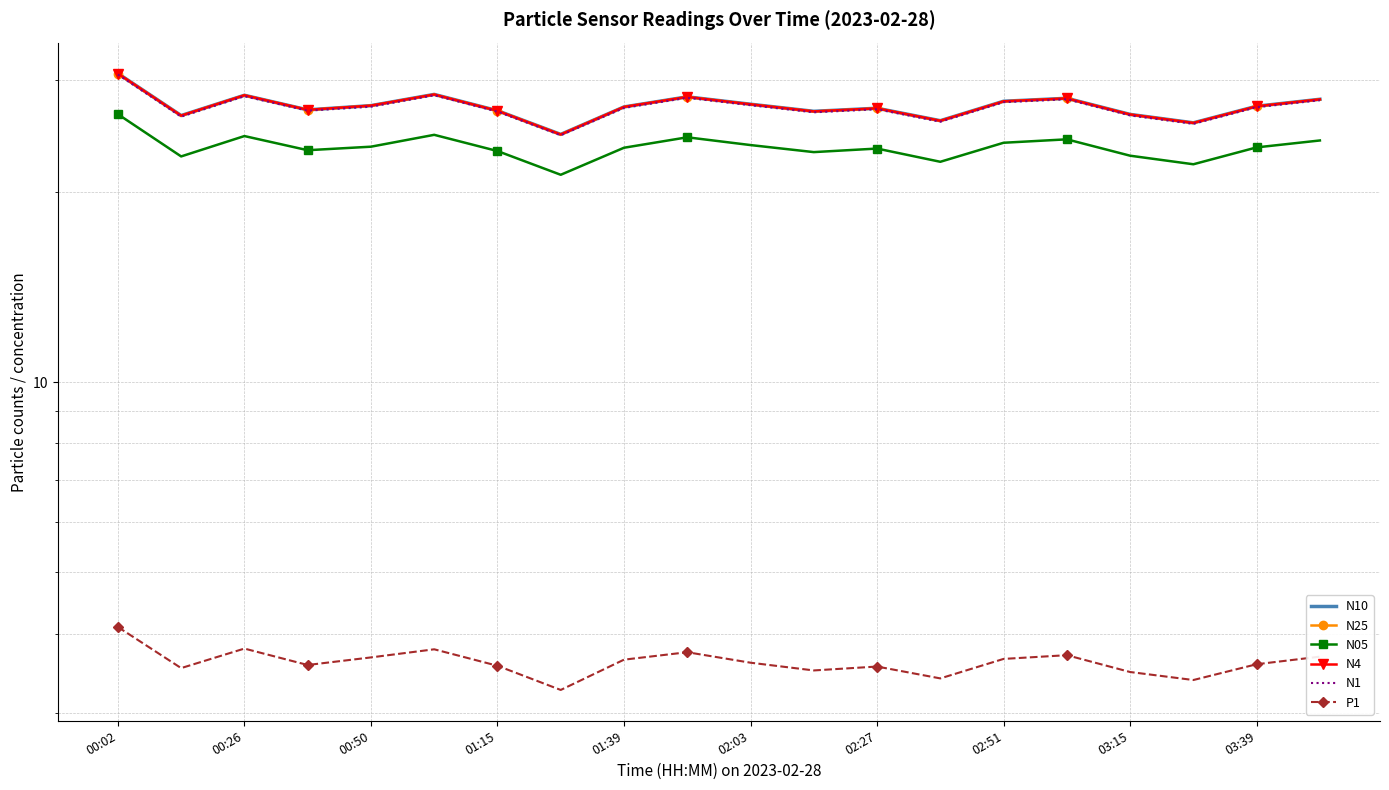

Reading left to right, extract all data points from this chart.

N10: 30.8	26.4	28.4	26.9	27.4	28.5	26.9	24.6	27.2	28.2	27.5	26.8	27.1	25.9	27.8	28.1	26.5	25.7	27.3	28.0
N25: 30.7	26.4	28.4	26.9	27.4	28.5	26.9	24.6	27.2	28.2	27.5	26.8	27.1	25.9	27.8	28.1	26.5	25.7	27.3	28.0
N05: 26.5	22.7	24.5	23.3	23.6	24.6	23.2	21.3	23.5	24.4	23.7	23.1	23.4	22.3	23.9	24.2	22.8	22.1	23.5	24.1
N4: 30.8	26.4	28.4	26.9	27.4	28.5	26.9	24.6	27.2	28.2	27.5	26.8	27.1	25.9	27.8	28.1	26.5	25.7	27.3	28.0
N1: 30.6	26.3	28.3	26.9	27.2	28.4	26.8	24.6	27.1	28.1	27.4	26.7	27.0	25.8	27.7	28.0	26.4	25.6	27.2	27.9
P1: 4.1	3.5	3.8	3.6	3.7	3.8	3.6	3.3	3.6	3.7	3.6	3.5	3.5	3.4	3.6	3.7	3.5	3.4	3.6	3.7